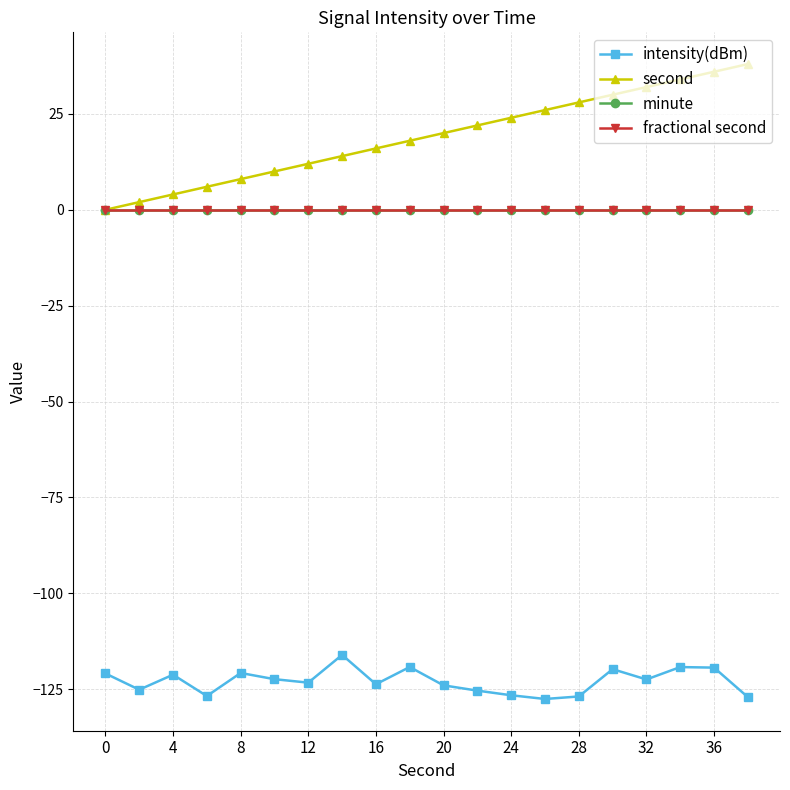

List the series in order of their peak value, highest first.

second, minute, fractional second, intensity(dBm)